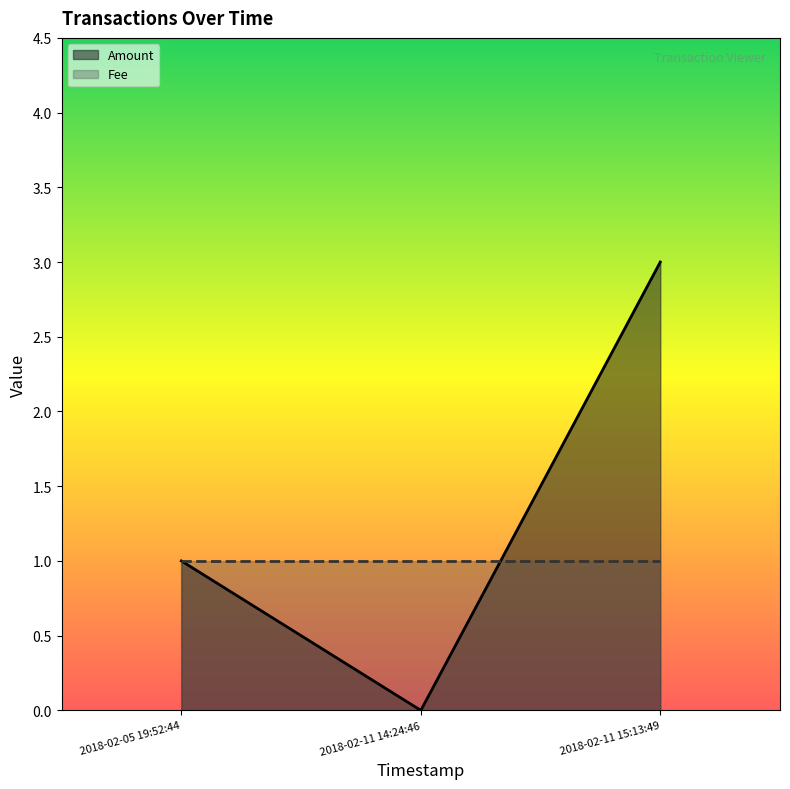

Which category has the lowest value across all series?

2018-02-11 14:24:46